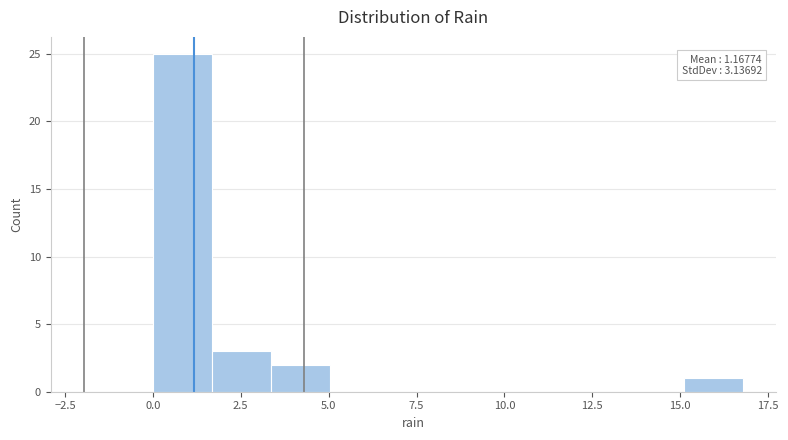

Around what value on the x-axis is the tallest bar? Give the approximate position of its centre, as read against the axis.

1.0